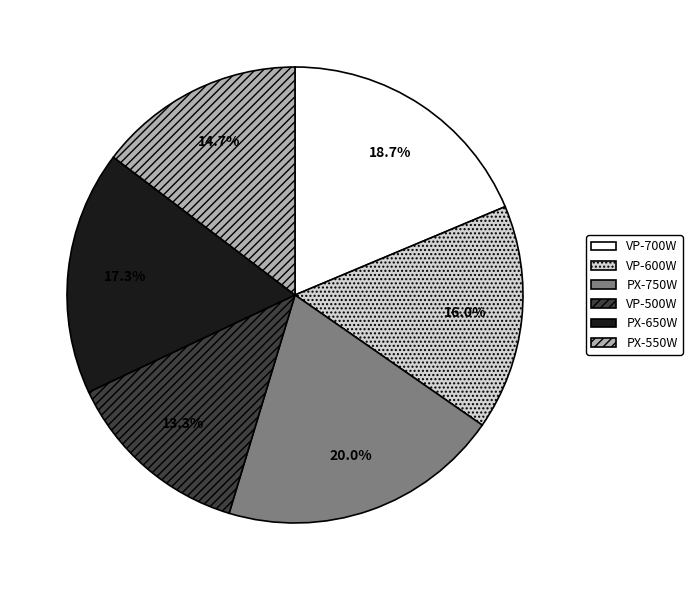

True or false: VP-700W accounts for 28% of the total.

False